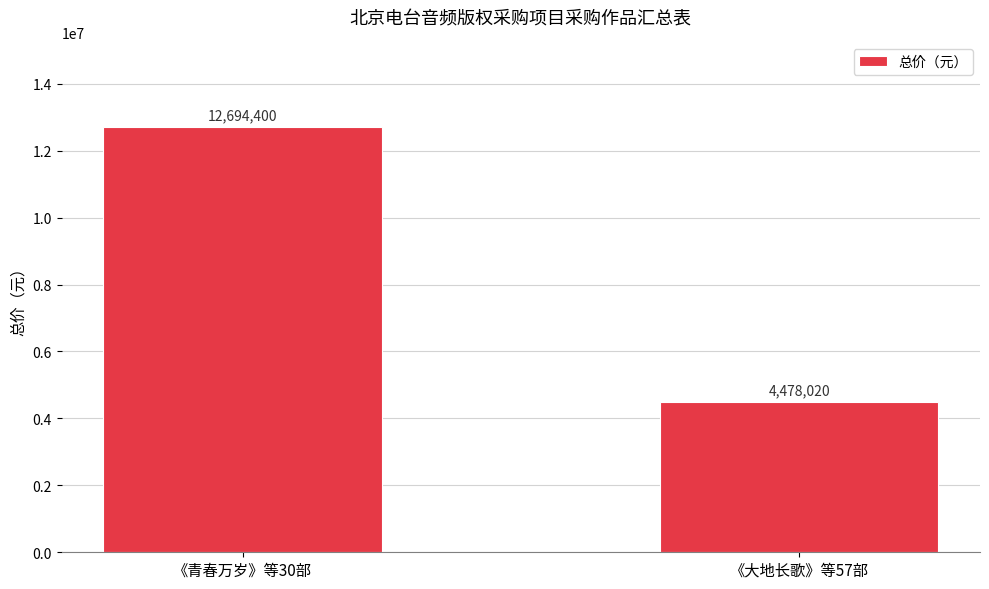

The chart shows a value of 4852537 at 《青春万岁》等30部. True or false?

False